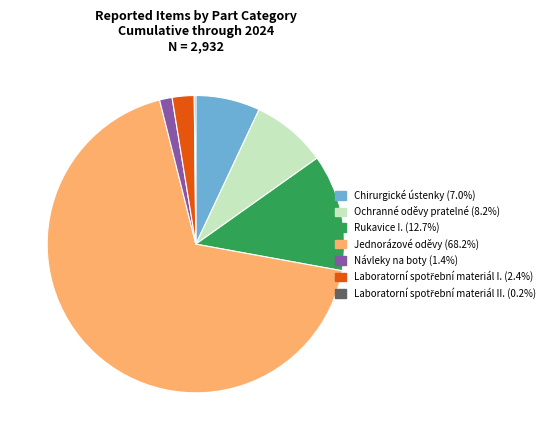

Which category has the biggest portion of the pie?

Jednorázové oděvy